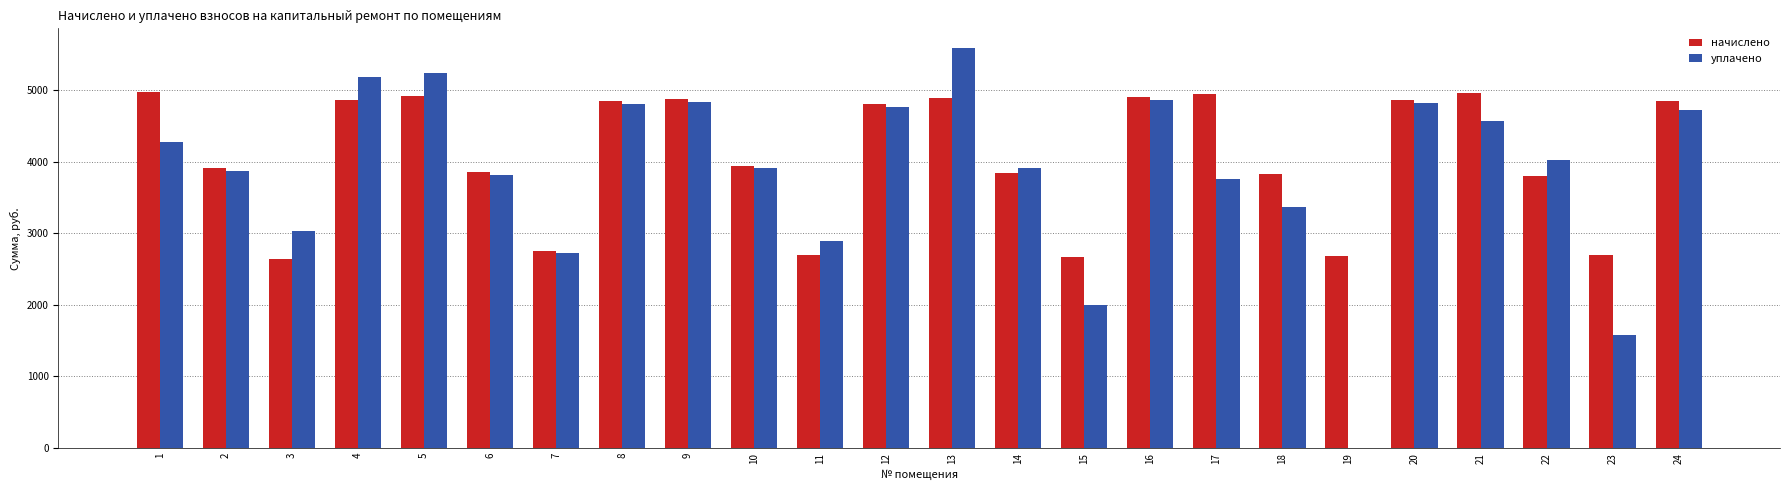

Between 13 and 19, which series saw the biggest shift?

уплачено